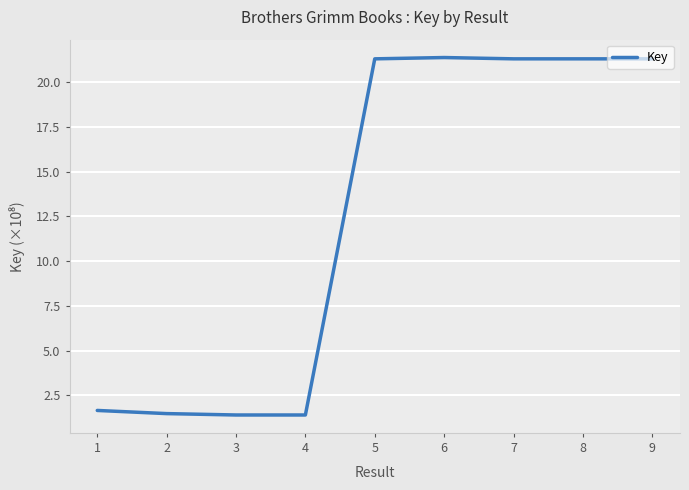

What is the difference between the maximum and minimum values?

20.0